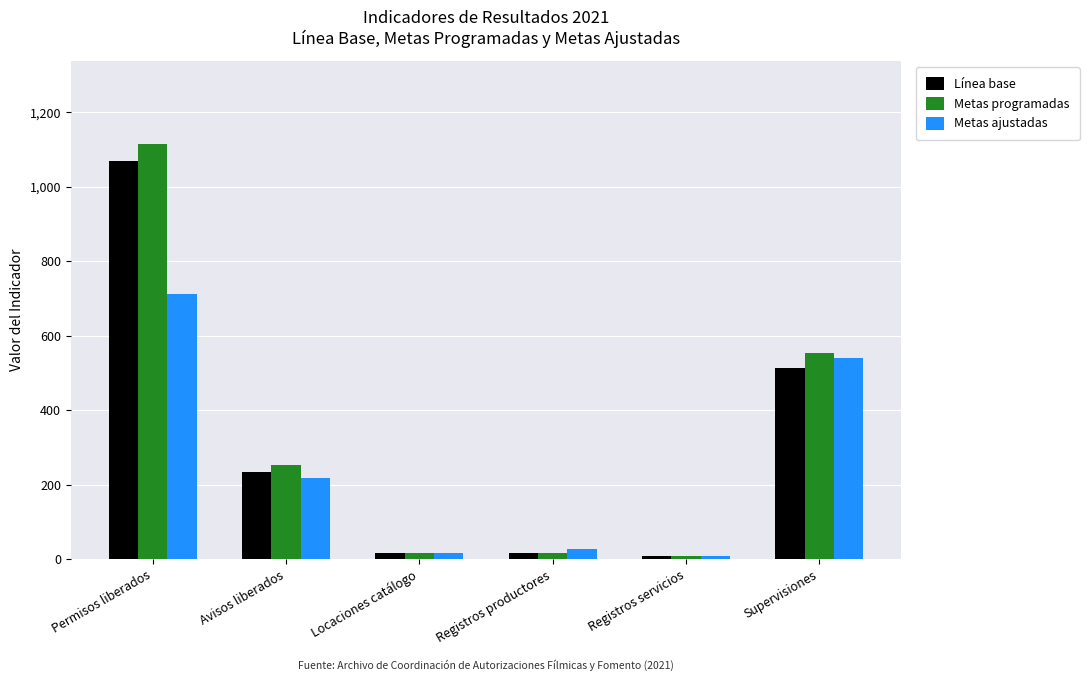

How many groups of bars are there?

6